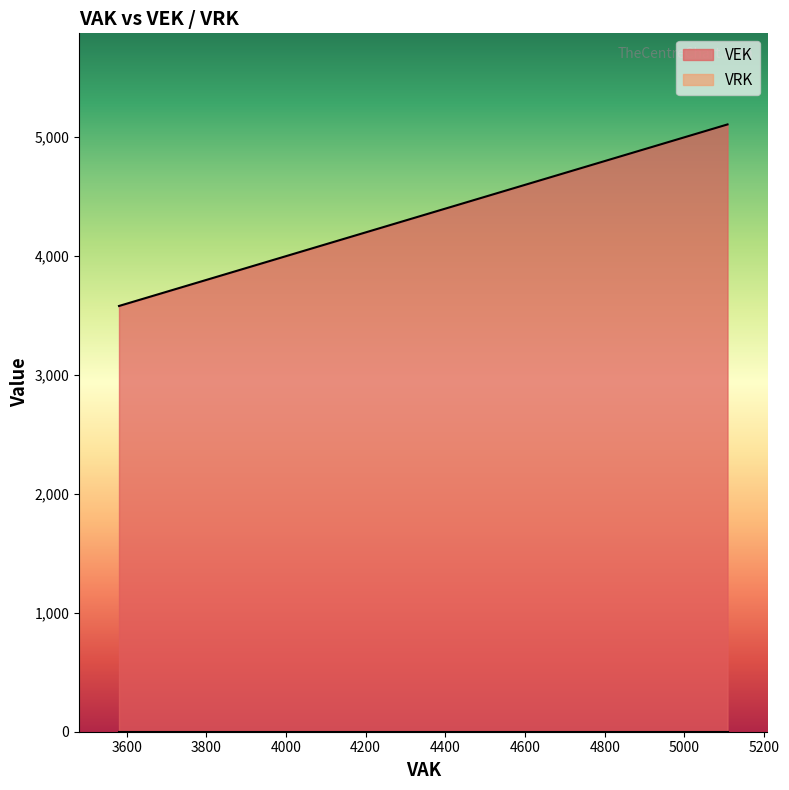

What is the maximum value shown in the chart?

5108